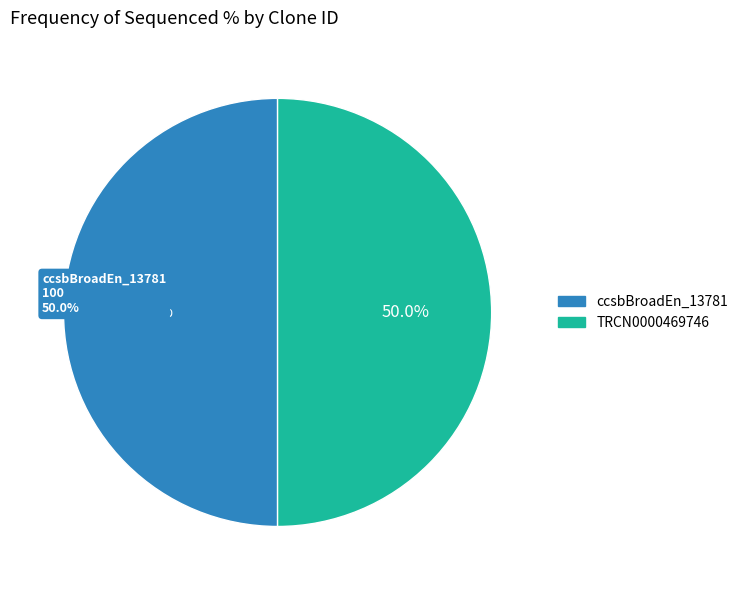

Do ccsbBroad304_13781 and ccsbBroadEn_13781 together represent more than half of the pie?

No